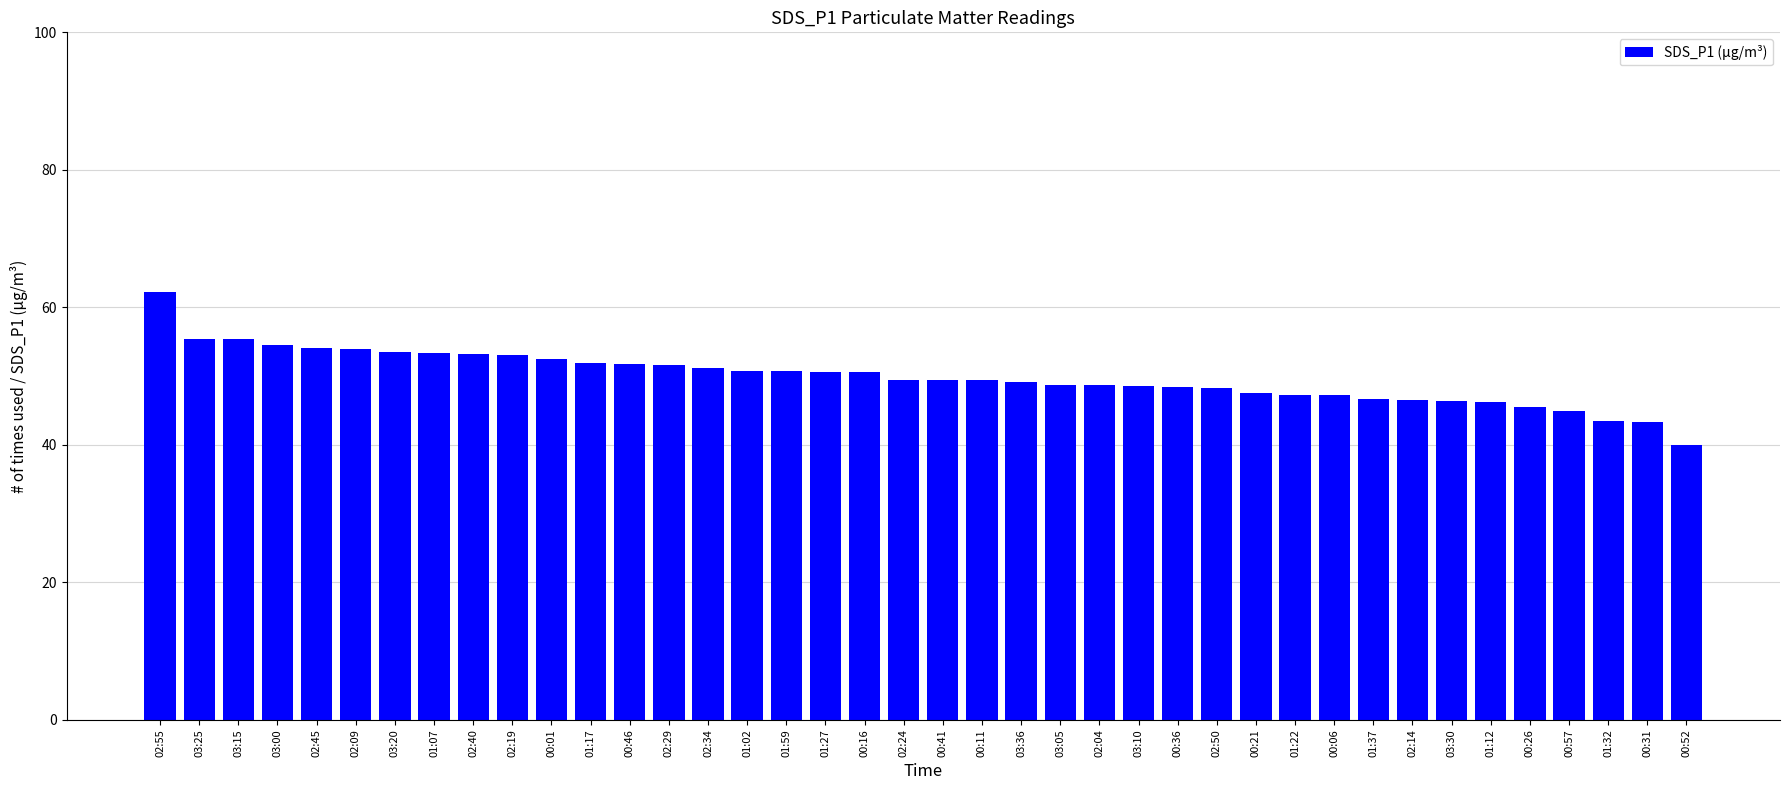

How many bars are there in total?

40